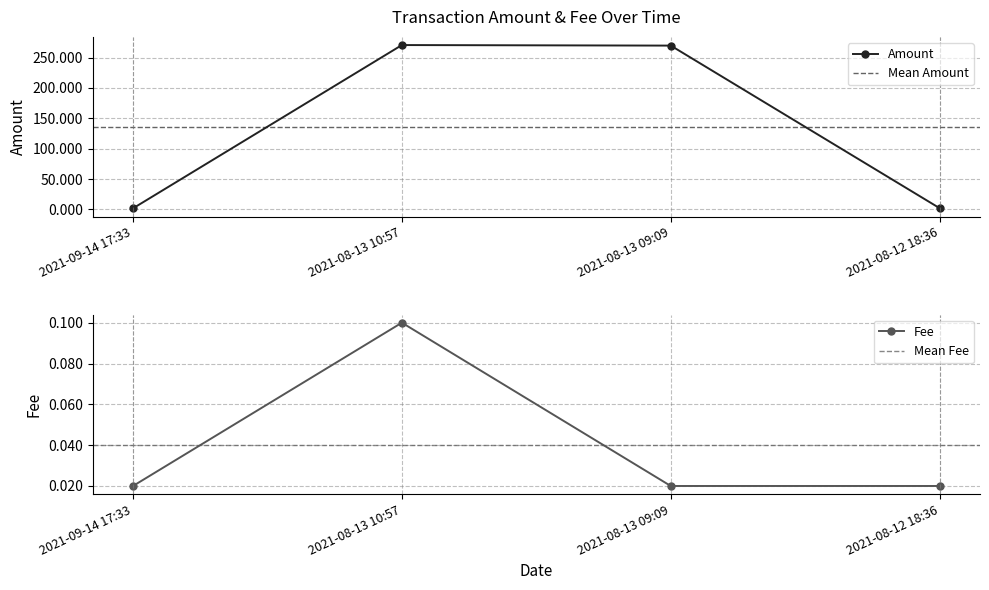

The value of Amount at 2021-09-14 17:33 is 2.3. True or false?

False